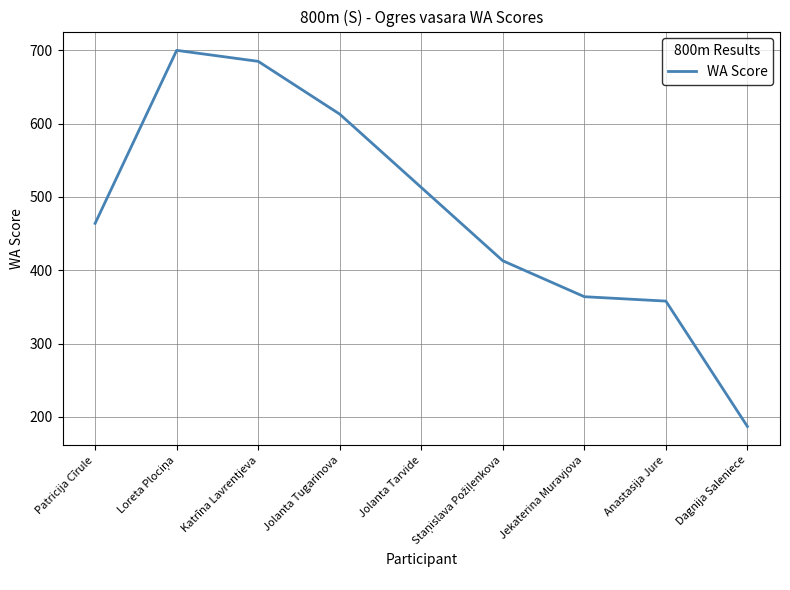

Does the chart have visible grid lines?

Yes